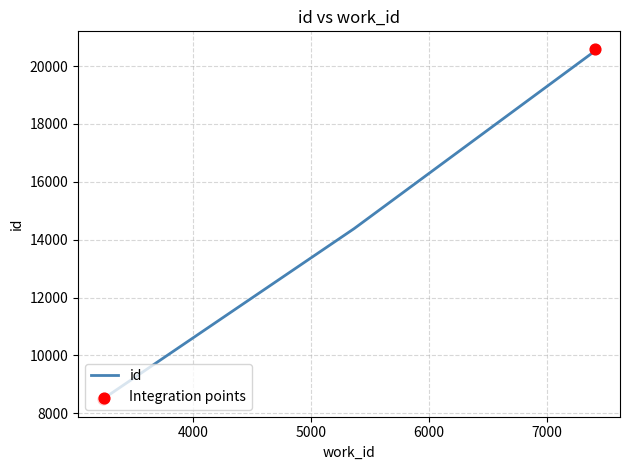

What is the change in value from 7408 to 7411?

+71